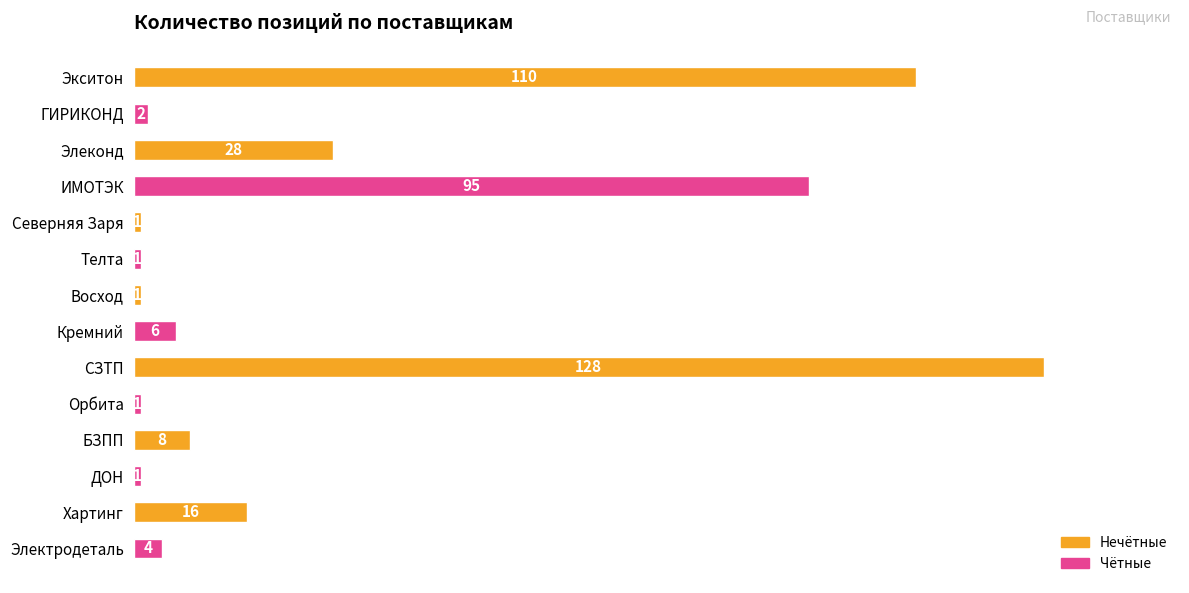

How many data points are less than 6?

7